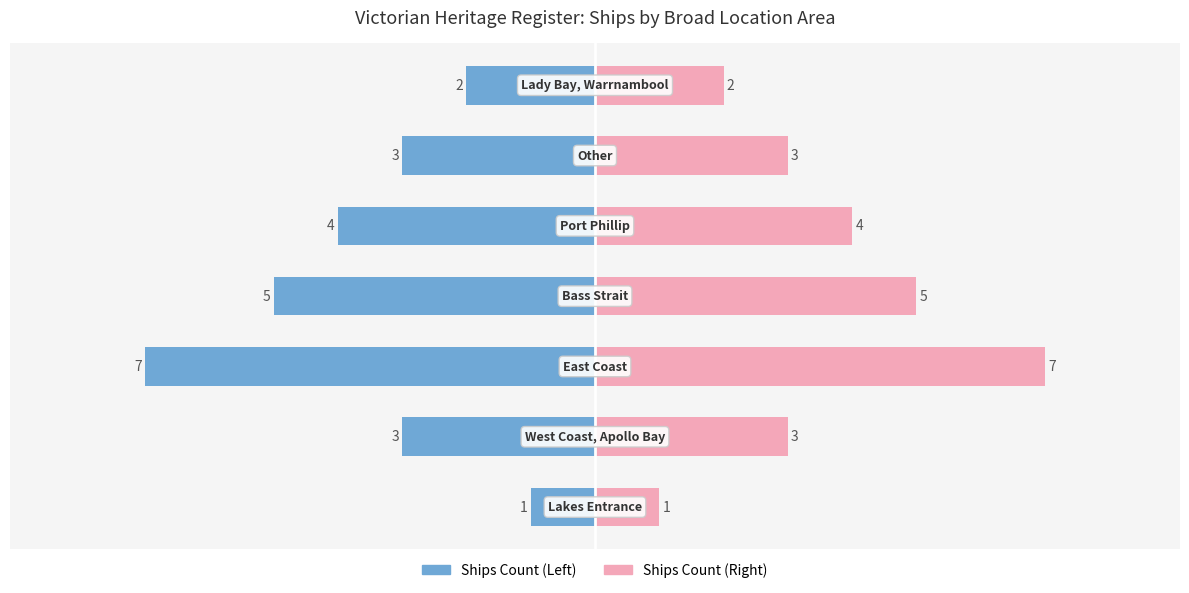

The Ships Count (Right) series shows 5 at 3. True or false?

True